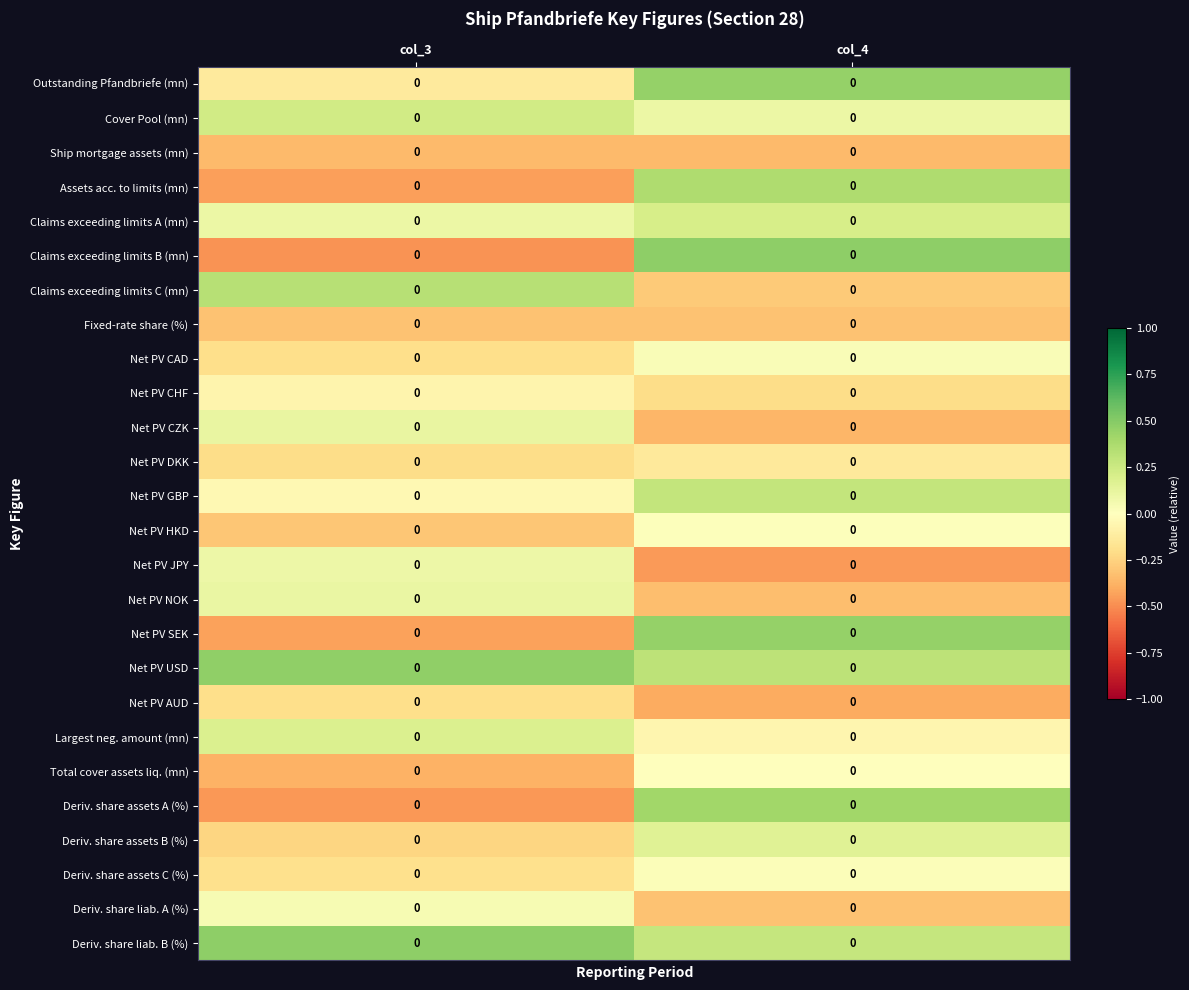

The value of Net PV HKD at col_3 is -0.3. True or false?

True